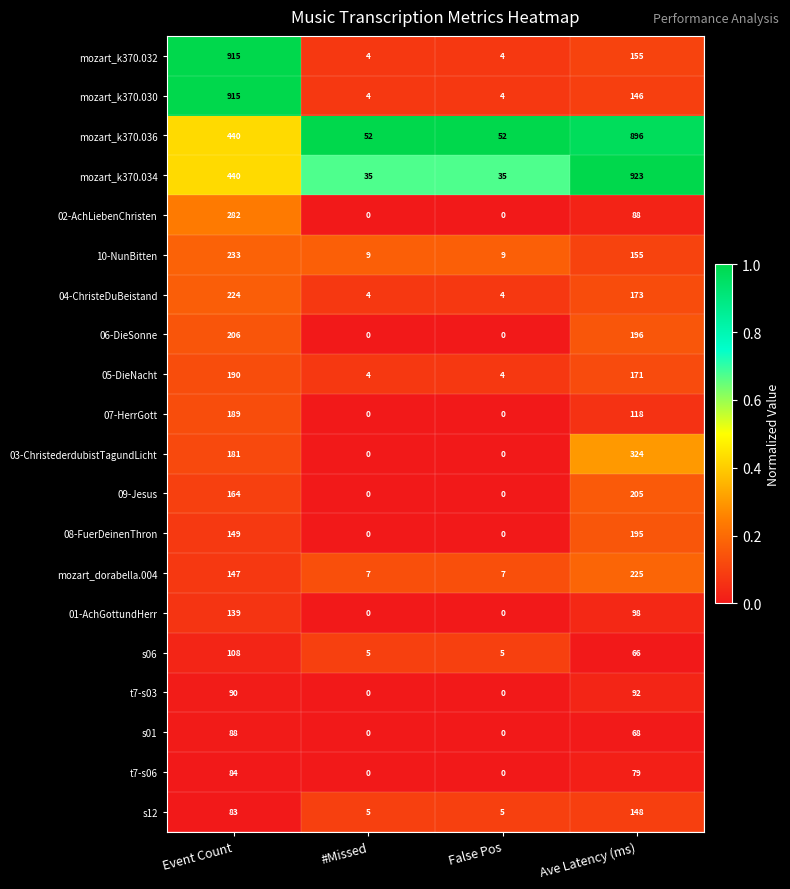

Is it true that mozart_k370.032 equals 1 at #Missed?

False